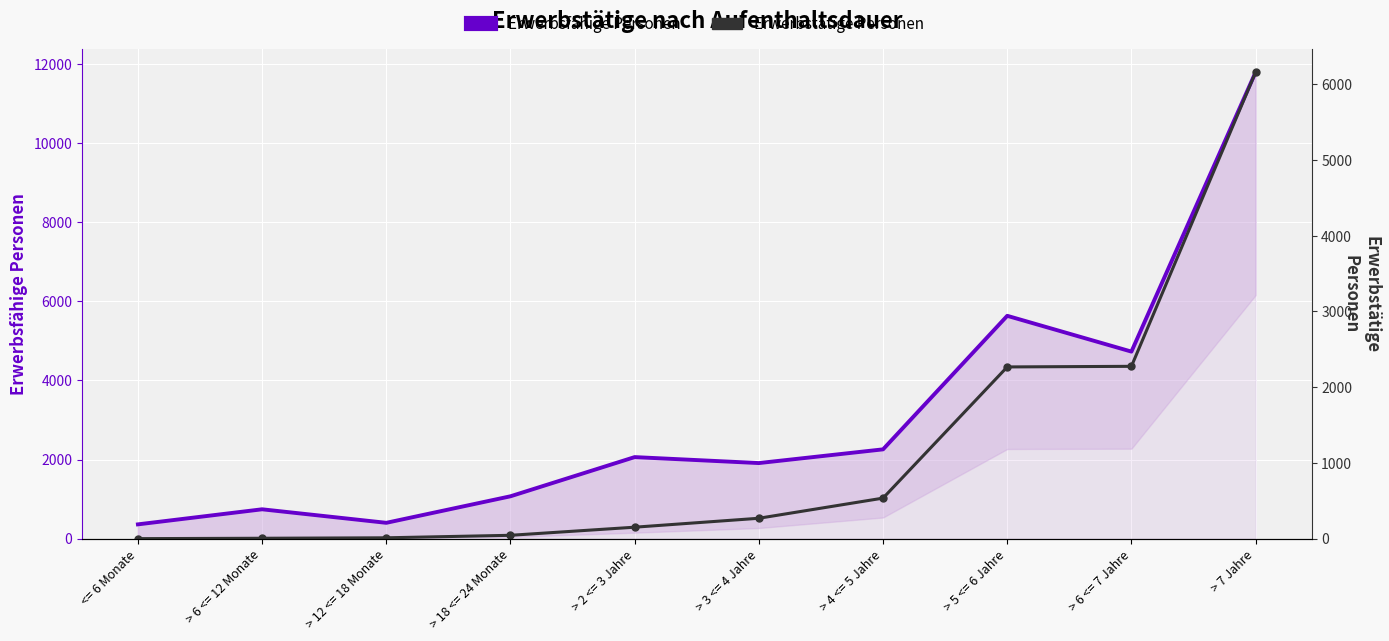

How many values in the Erwerbstätige Personen series are below 269?

5